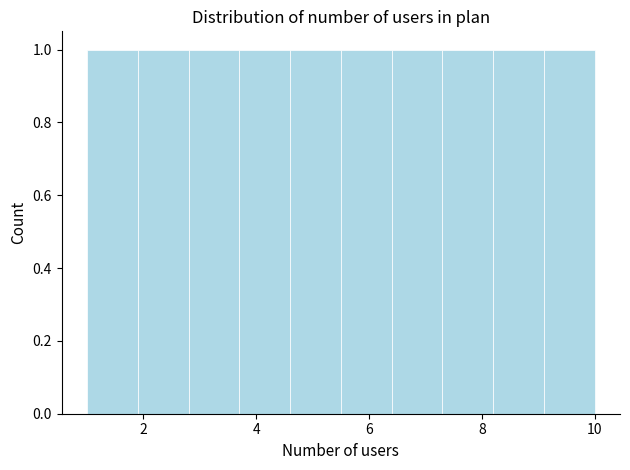

What is the height of the bar covering 5.5 to 6.4 on the x-axis? Neither the bar edges nor the heights are printed on the chart, so give them approximately, as read against the axes.

1